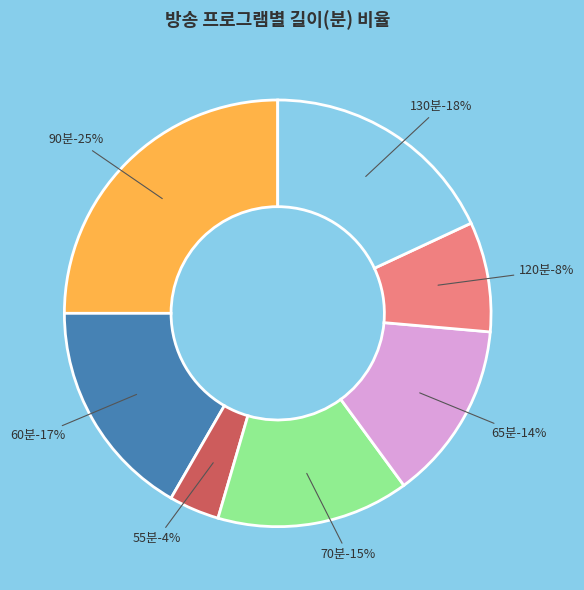

Is there a majority slice in this chart?

No